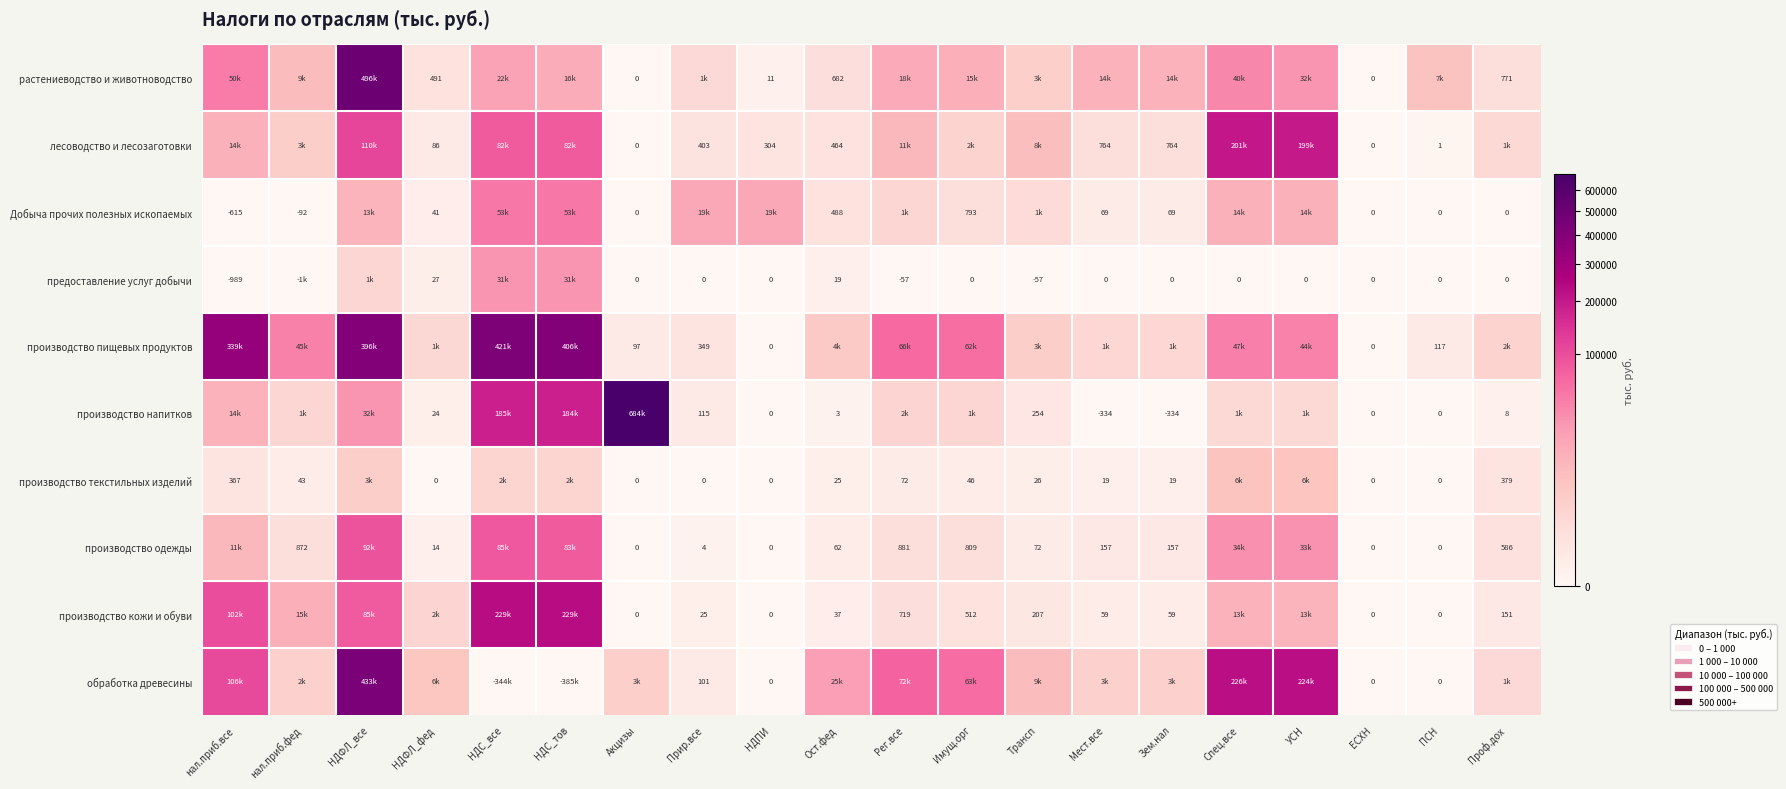

Is the value of лесоводство и лесозаготовки at НДПИ greater than the value of производство кожи и обуви at НДПИ?

Yes